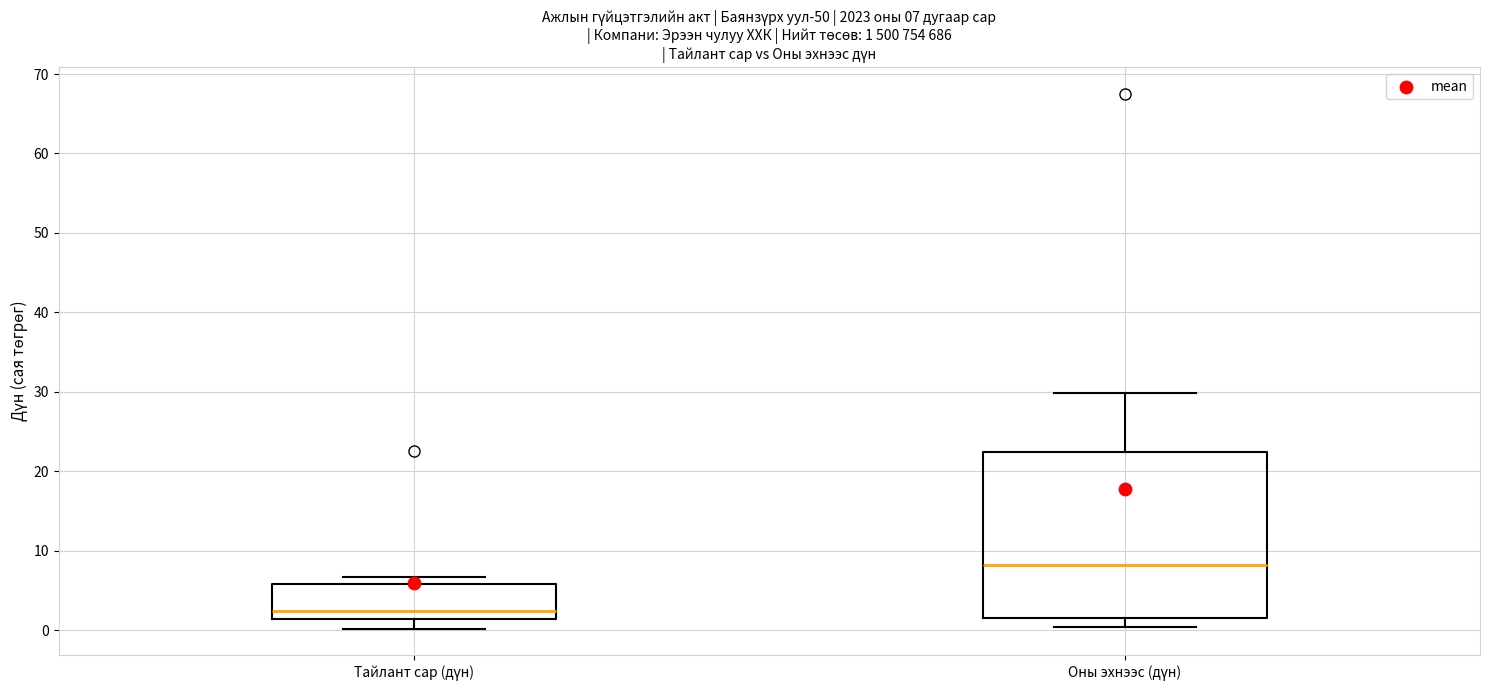

Which box is the tallest, from its lower edge to its upper edge?

Оны эхнээс (дүн)